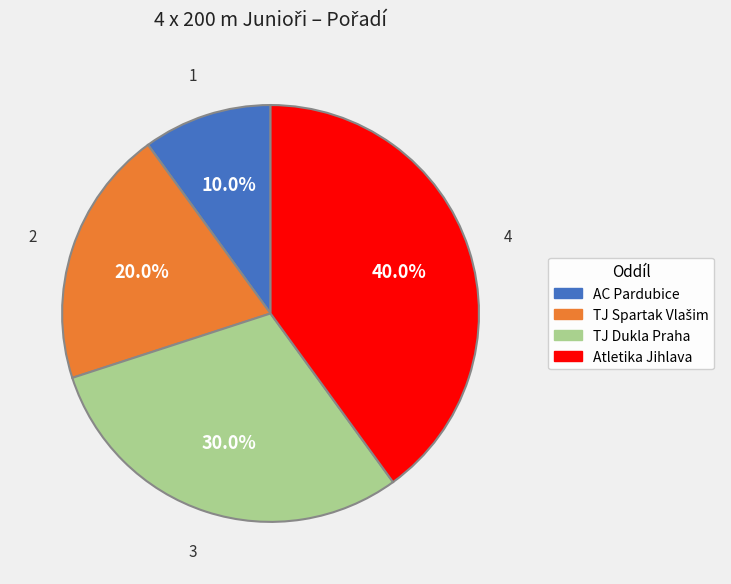

Which slice is the smallest?

AC Pardubice